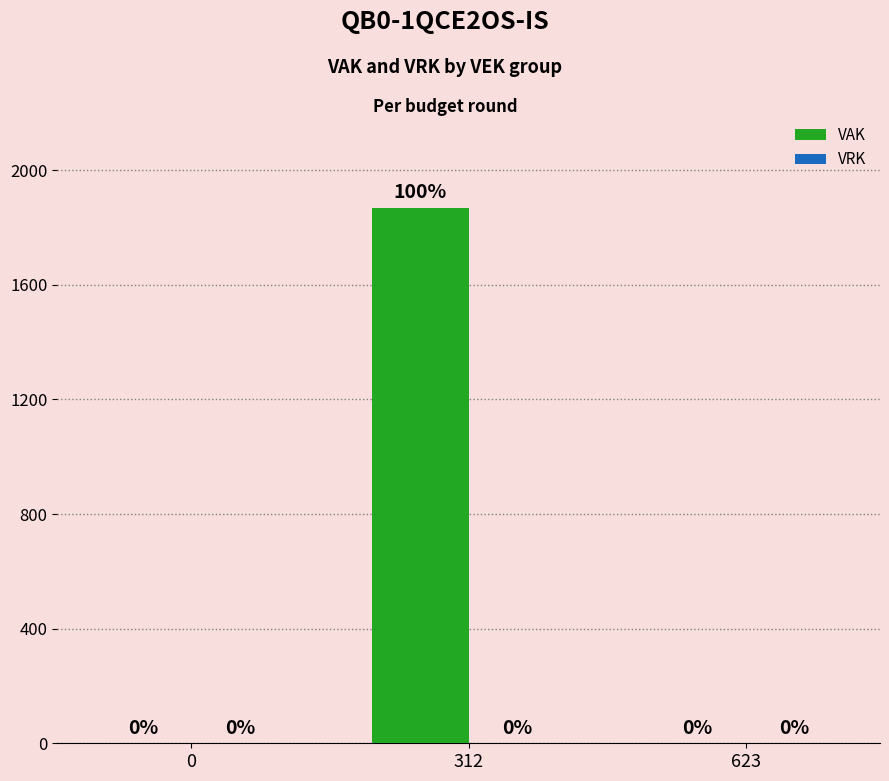

Reading left to right, what are all the values shown in this chart?

0=0	312=1870	623=0